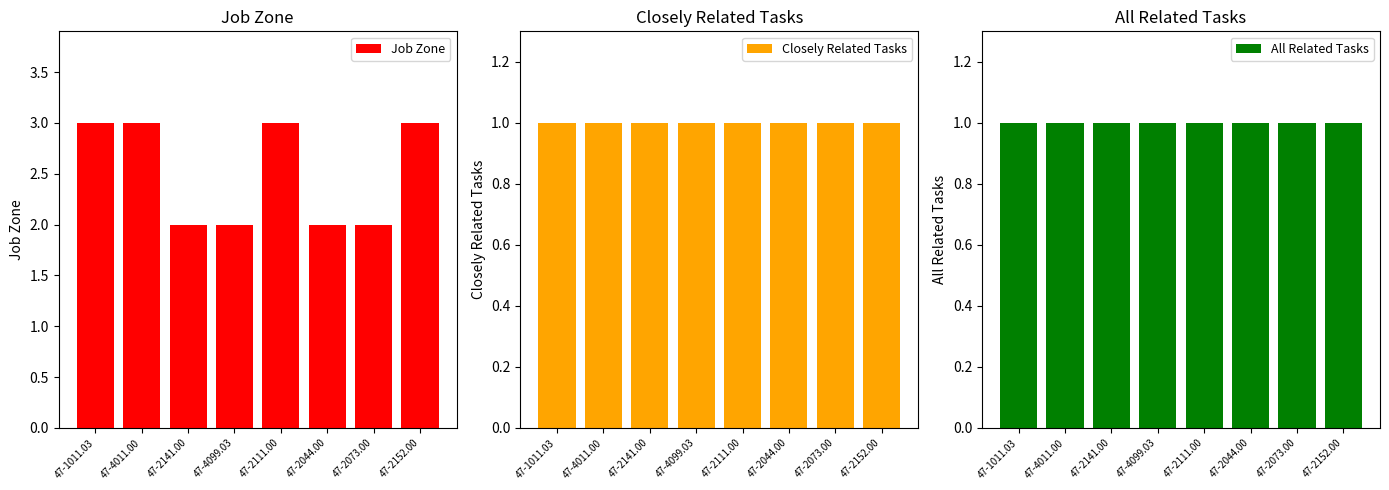

Which series changed the most between 47-2141.00 and 47-2073.00?

Job Zone